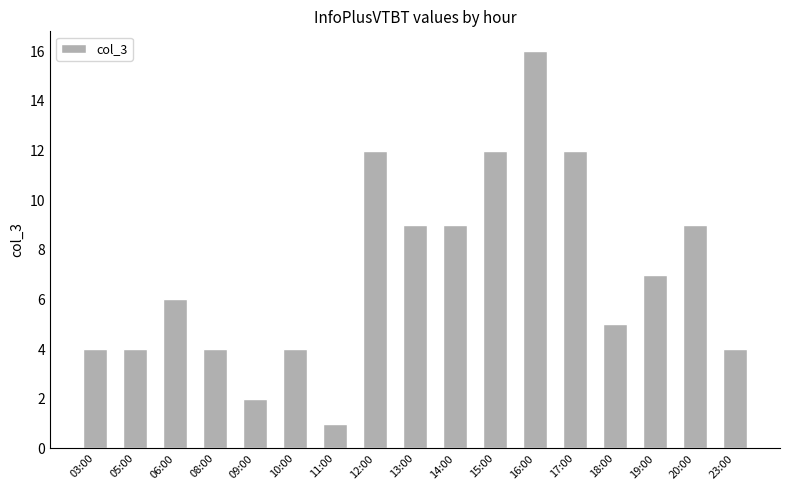

What is the ratio of the value at 15:00 to the value at 05:00?

3.0